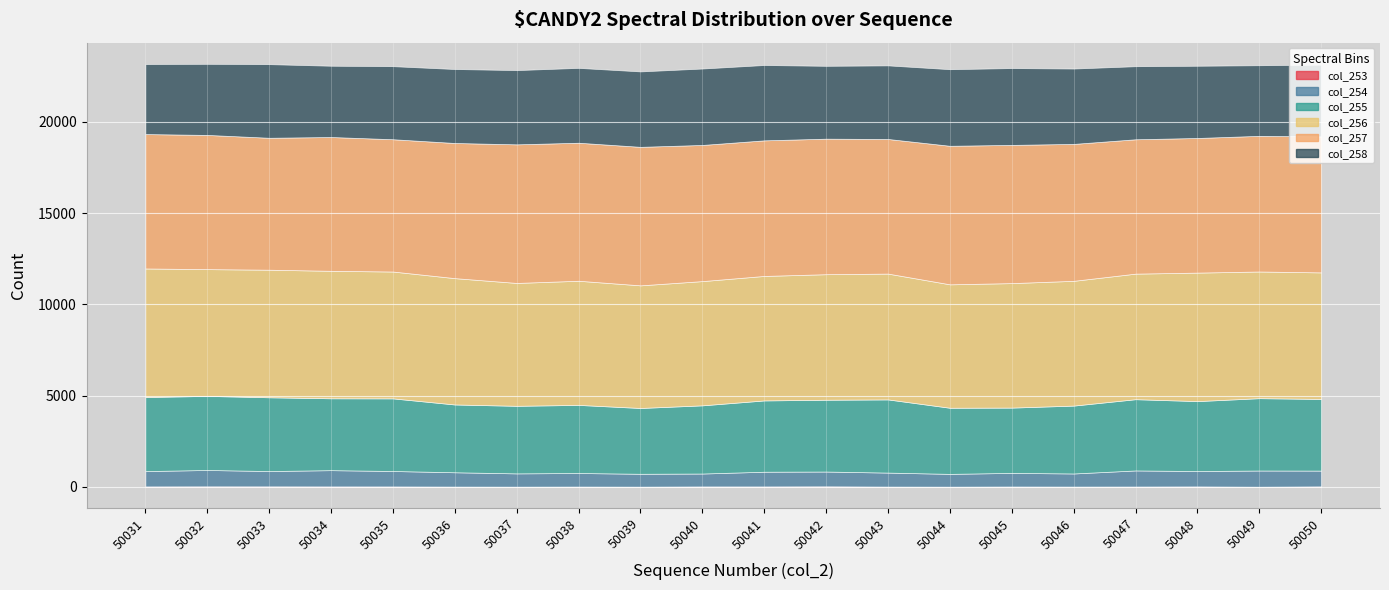

Reading left to right, list all the values displayed in this chart.

col_253: 50031=24	50032=28	50033=27	50034=24	50035=23	50036=15	50037=11	50038=16	50039=11	50040=23	50041=23	50042=29	50043=15	50044=10	50045=19	50046=15	50047=18	50048=24	50049=8	50050=26
col_254: 50031=840	50032=897	50033=839	50034=891	50035=846	50036=784	50037=727	50038=743	50039=705	50040=707	50041=806	50042=810	50043=766	50044=701	50045=746	50046=718	50047=881	50048=843	50049=887	50050=865
col_255: 50031=4057	50032=4058	50033=4041	50034=3937	50035=3978	50036=3714	50037=3702	50038=3731	50039=3605	50040=3736	50041=3906	50042=3934	50043=4009	50044=3622	50045=3577	50046=3719	50047=3904	50048=3831	50049=3964	50050=3925
col_256: 50031=7044	50032=6946	50033=6990	50034=6985	50035=6950	50036=6922	50037=6732	50038=6802	50039=6719	50040=6807	50041=6821	50042=6878	50043=6894	50044=6763	50045=6821	50046=6836	50047=6879	50048=7040	50049=6940	50050=6934
col_257: 50031=7364	50032=7353	50033=7229	50034=7331	50035=7249	50036=7405	50037=7594	50038=7562	50039=7589	50040=7460	50041=7429	50042=7426	50043=7376	50044=7591	50045=7573	50046=7502	50047=7362	50048=7377	50049=7433	50050=7451
col_258: 50031=3836	50032=3896	50033=4034	50034=3905	50035=4003	50036=4053	50037=4068	50038=4101	50039=4133	50040=4187	50041=4128	50042=3991	50043=4032	50044=4196	50045=4209	50046=4129	50047=4003	50048=3957	50049=3869	50050=3932